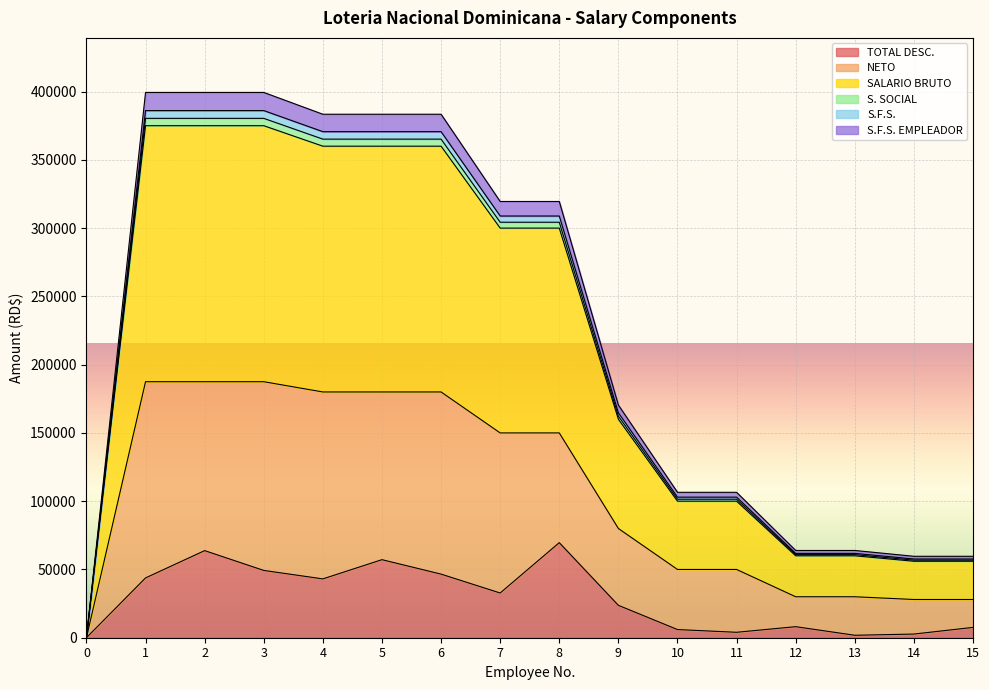

What is the difference between the highest and lowest values at 2?

335581.1